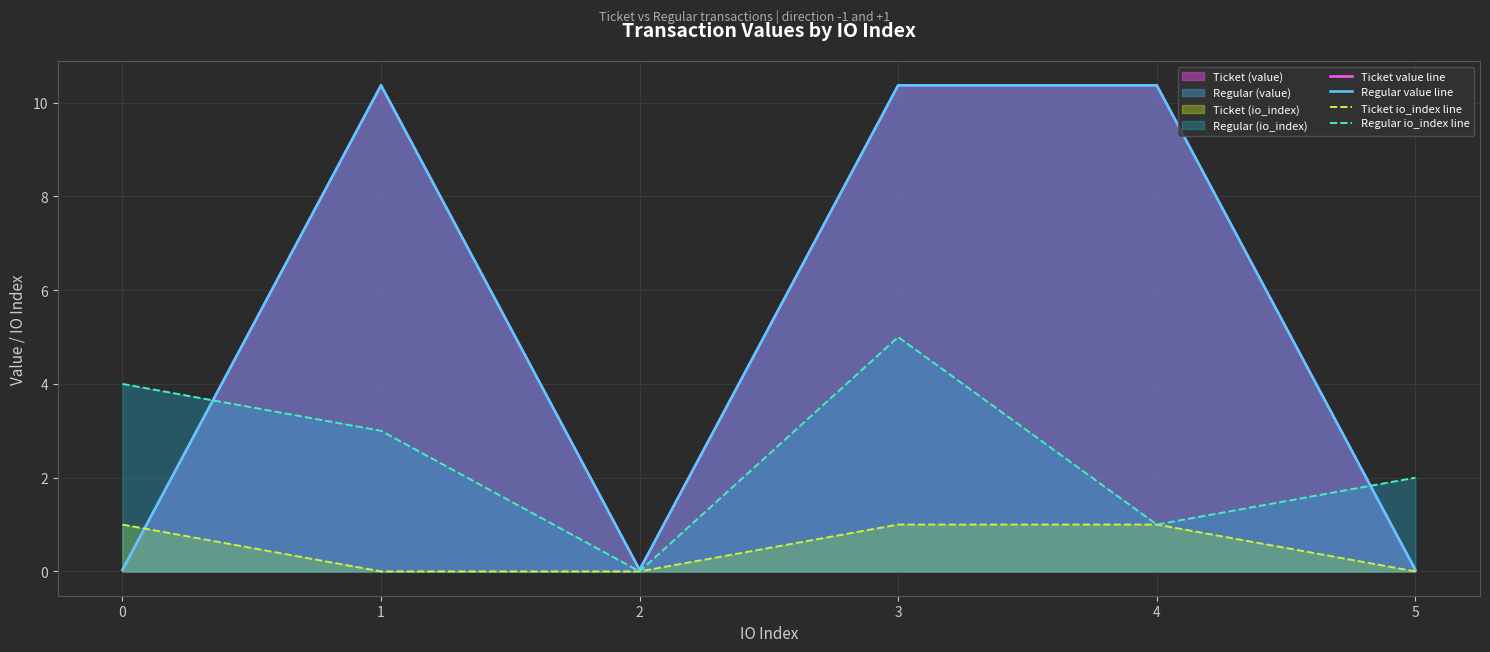

Where do Regular io_index line and Regular value line first cross each other?

0 and 1